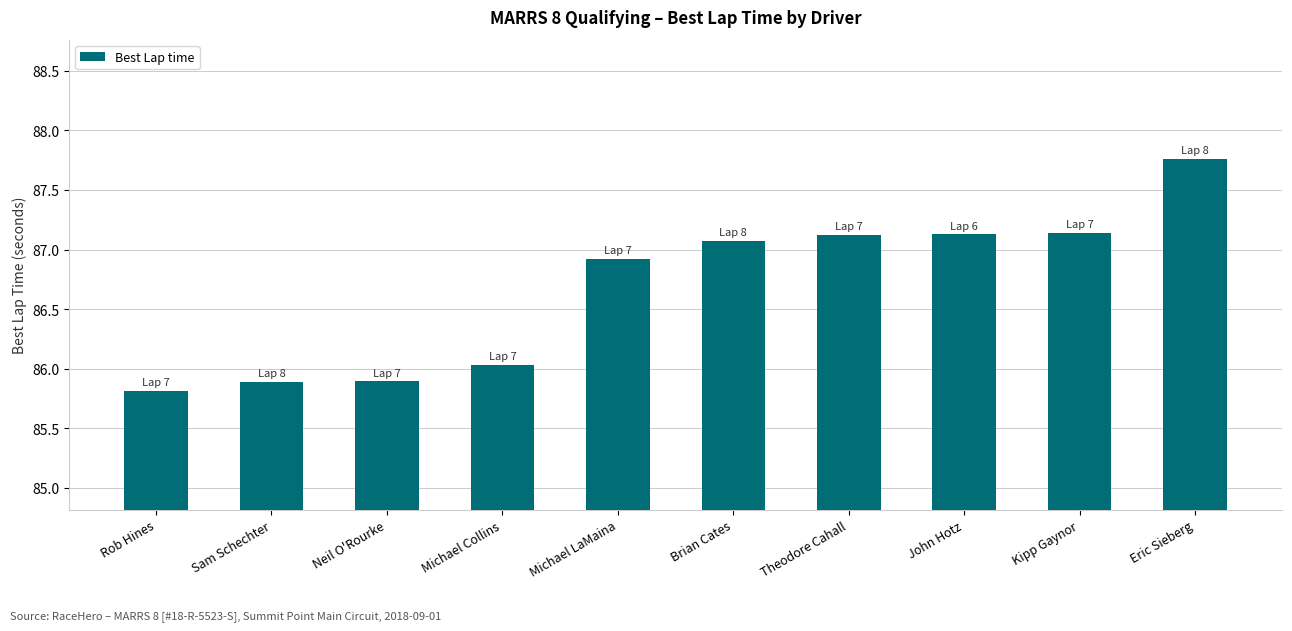

What value does the data have at Michael Collins?

86.0